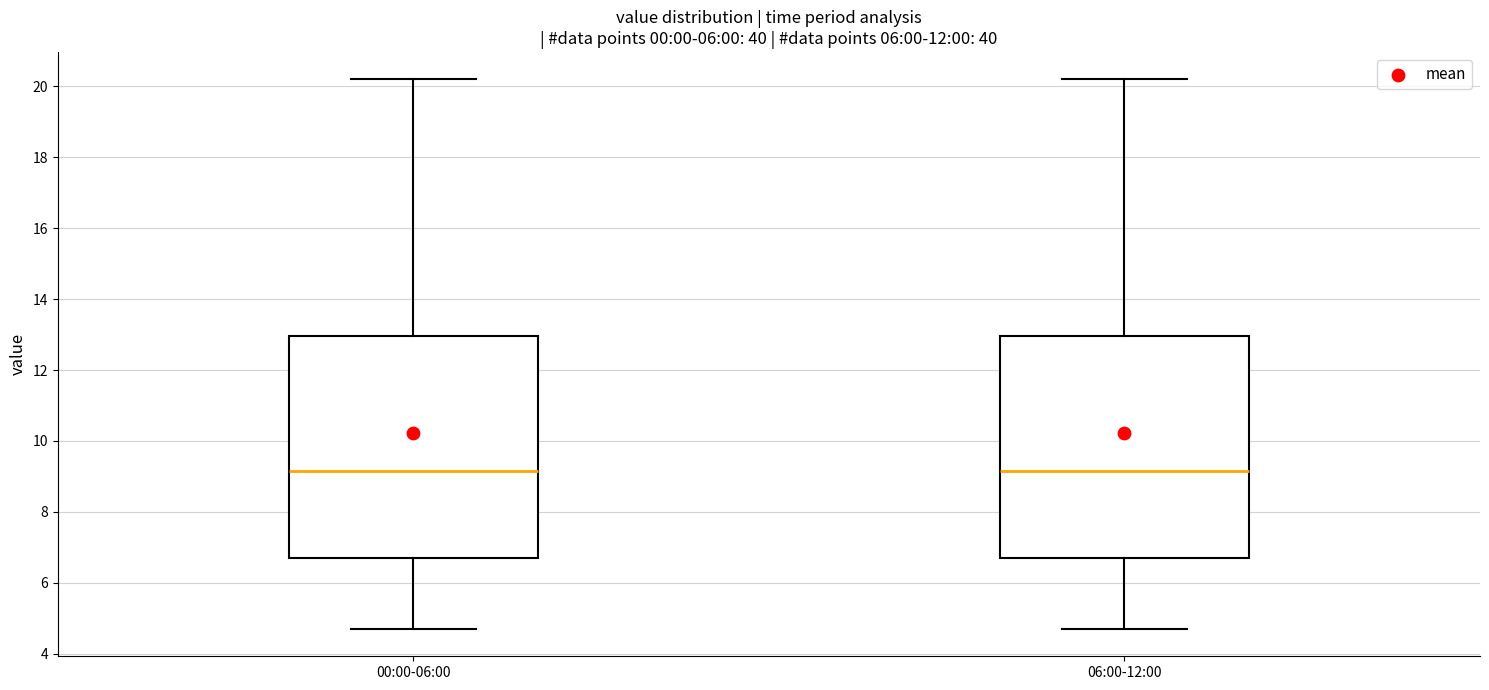

Where does the upper whisker of the box for 06:00-12:00 end on the y-axis? The values are not printed on the chart, so give them approximately, as read against the axis.

20.2